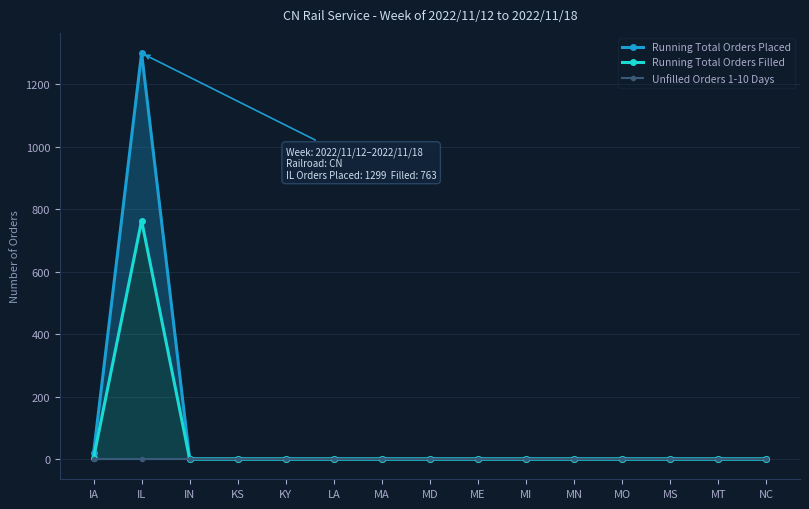

List the series in order of their overall mean, lowest first.

Unfilled Orders 1-10 Days, Running Total Orders Filled, Running Total Orders Placed